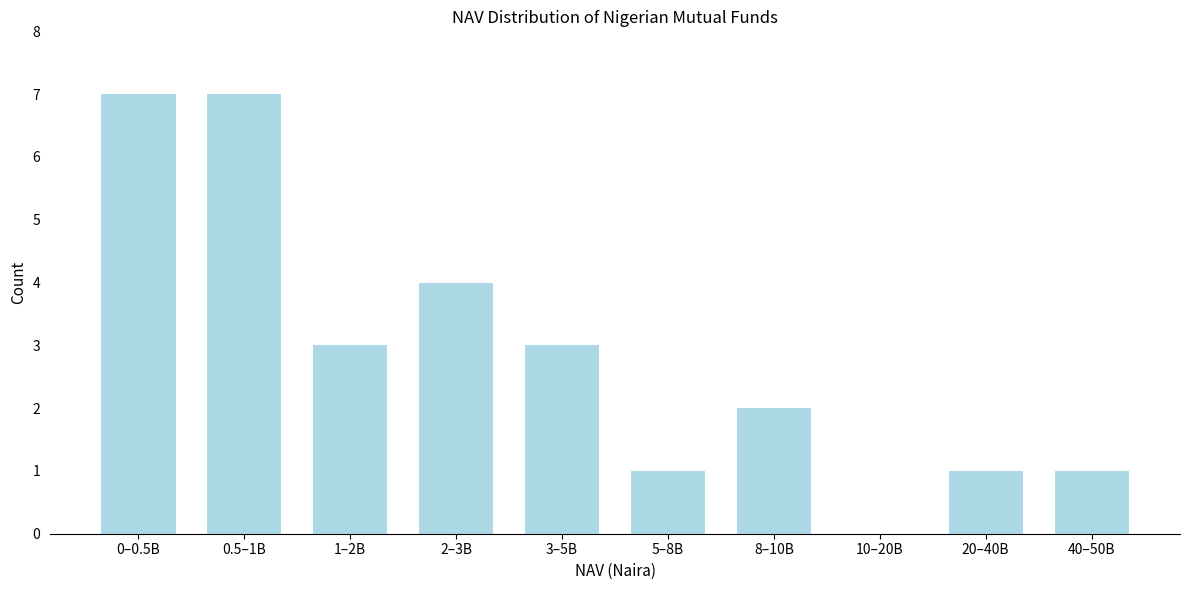

Reading left to right, transcribe all the data shown in this chart.

0–0.5B=7	0.5–1B=7	1–2B=3	2–3B=4	3–5B=3	5–8B=1	8–10B=2	10–20B=0	20–40B=1	40–50B=1